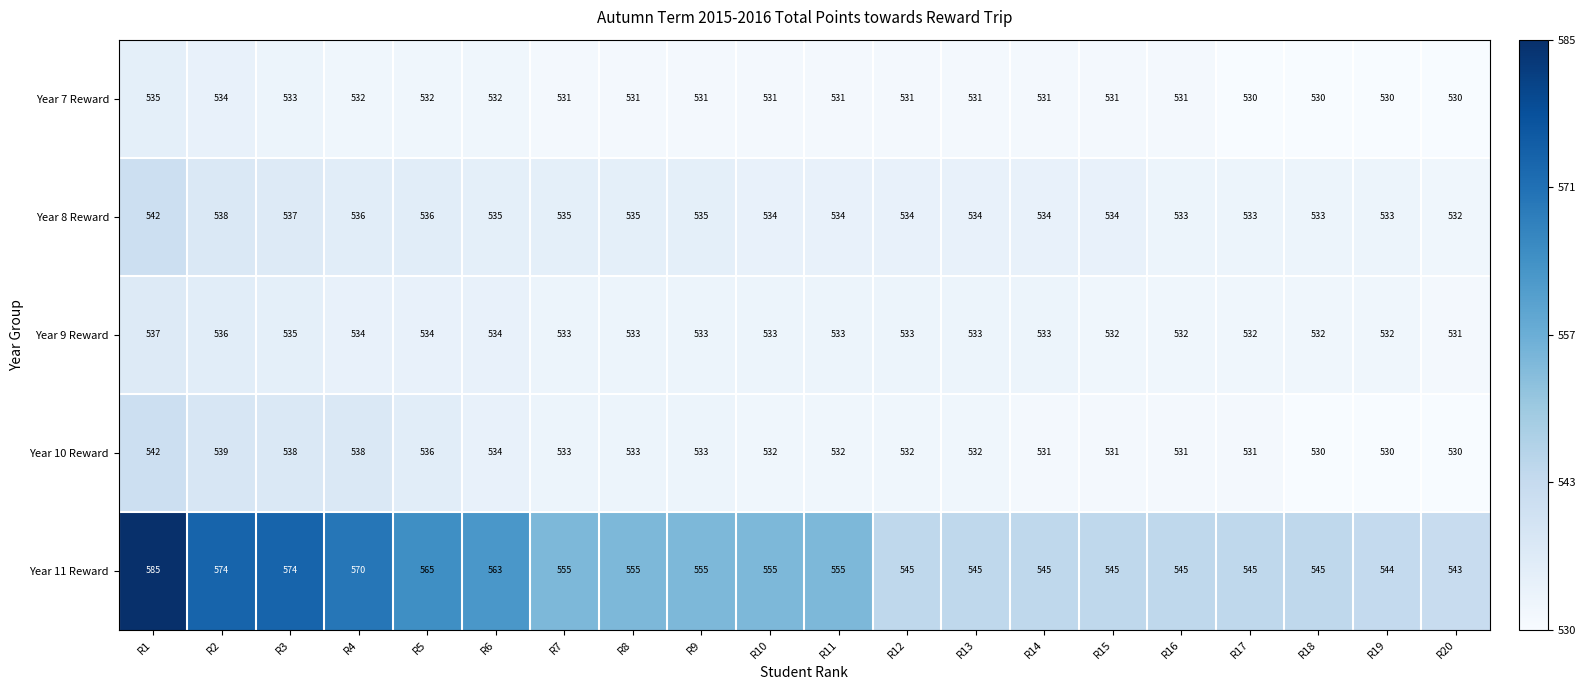

Is the value of Year 7 Reward at R4 greater than the value of Year 10 Reward at R2?

No